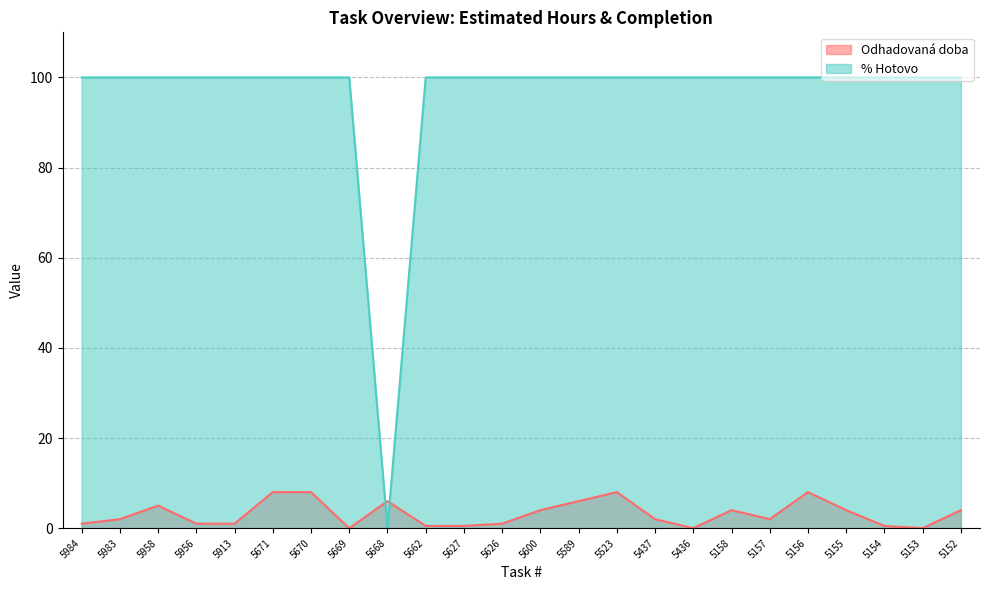

Reading right to left, list all the values displayed in this chart.

Odhadovaná doba: 5152=4.0	5153=0.0	5154=0.5	5155=4.0	5156=8.0	5157=2.0	5158=4.0	5436=0.0	5437=2.0	5523=8.0	5589=6.0	5600=4.0	5626=1.0	5627=0.5	5662=0.5	5668=6.0	5669=0.0	5670=8.0	5671=8.0	5913=1.0	5956=1.0	5958=5.0	5983=2.0	5984=1.0
% Hotovo: 5152=100.0	5153=100.0	5154=100.0	5155=100.0	5156=100.0	5157=100.0	5158=100.0	5436=100.0	5437=100.0	5523=100.0	5589=100.0	5600=100.0	5626=100.0	5627=100.0	5662=100.0	5668=0.0	5669=100.0	5670=100.0	5671=100.0	5913=100.0	5956=100.0	5958=100.0	5983=100.0	5984=100.0